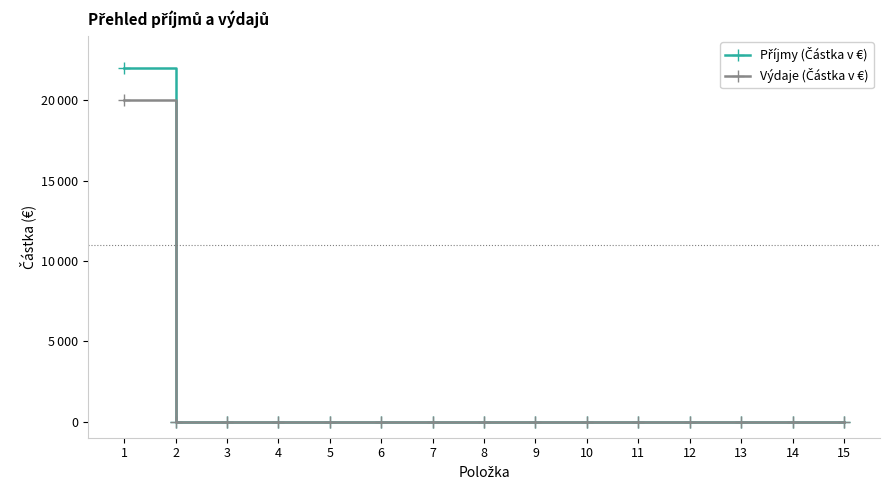

Which series has the largest total across all categories?

Příjmy (Částka v €)